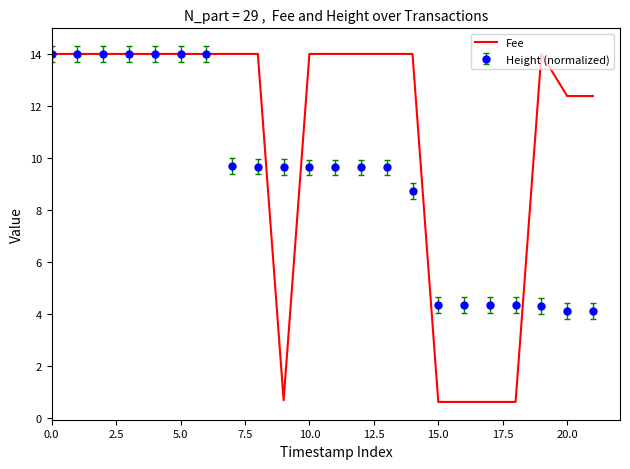

Which series has the widest spread of values?

Fee